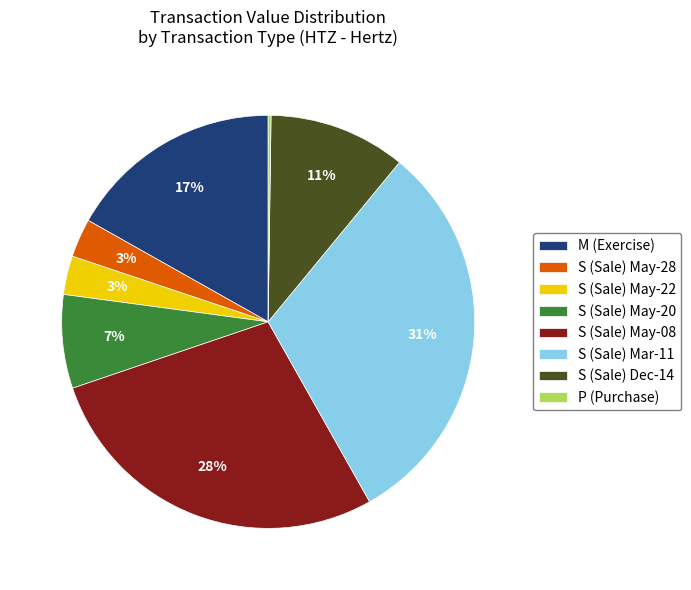

To the nearest percent, what is the difference between the largest and smallest slice percentages?

31%